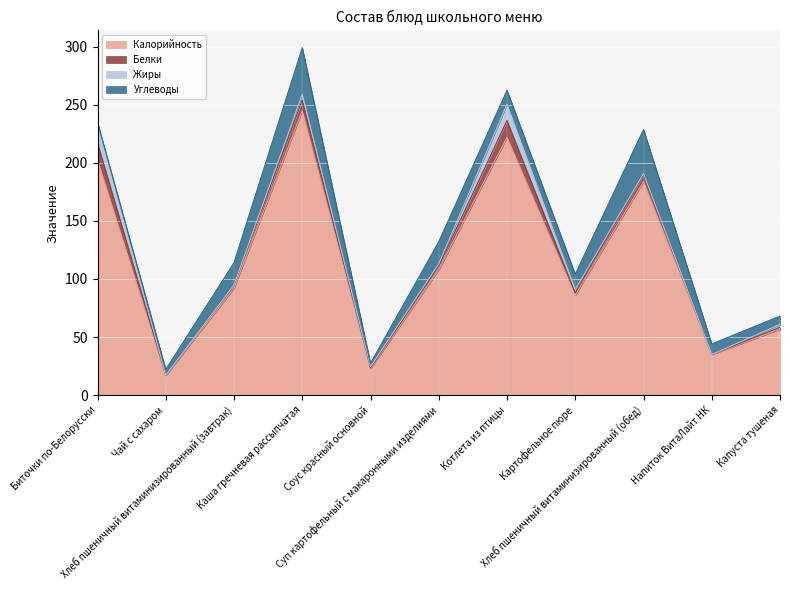

List the labels in order of Белки value, largest first.

Биточки по-Белорусски, Котлета из птицы, Каша гречневая рассыпчатая, Хлеб пшеничный витаминизированный (обед), Хлеб пшеничный витаминизированный (завтрак), Суп картофельный с макаронными изделиями, Картофельное пюре, Капуста тушеная, Соус красный основной, Чай с сахаром, Напиток ВитаЛайт НК